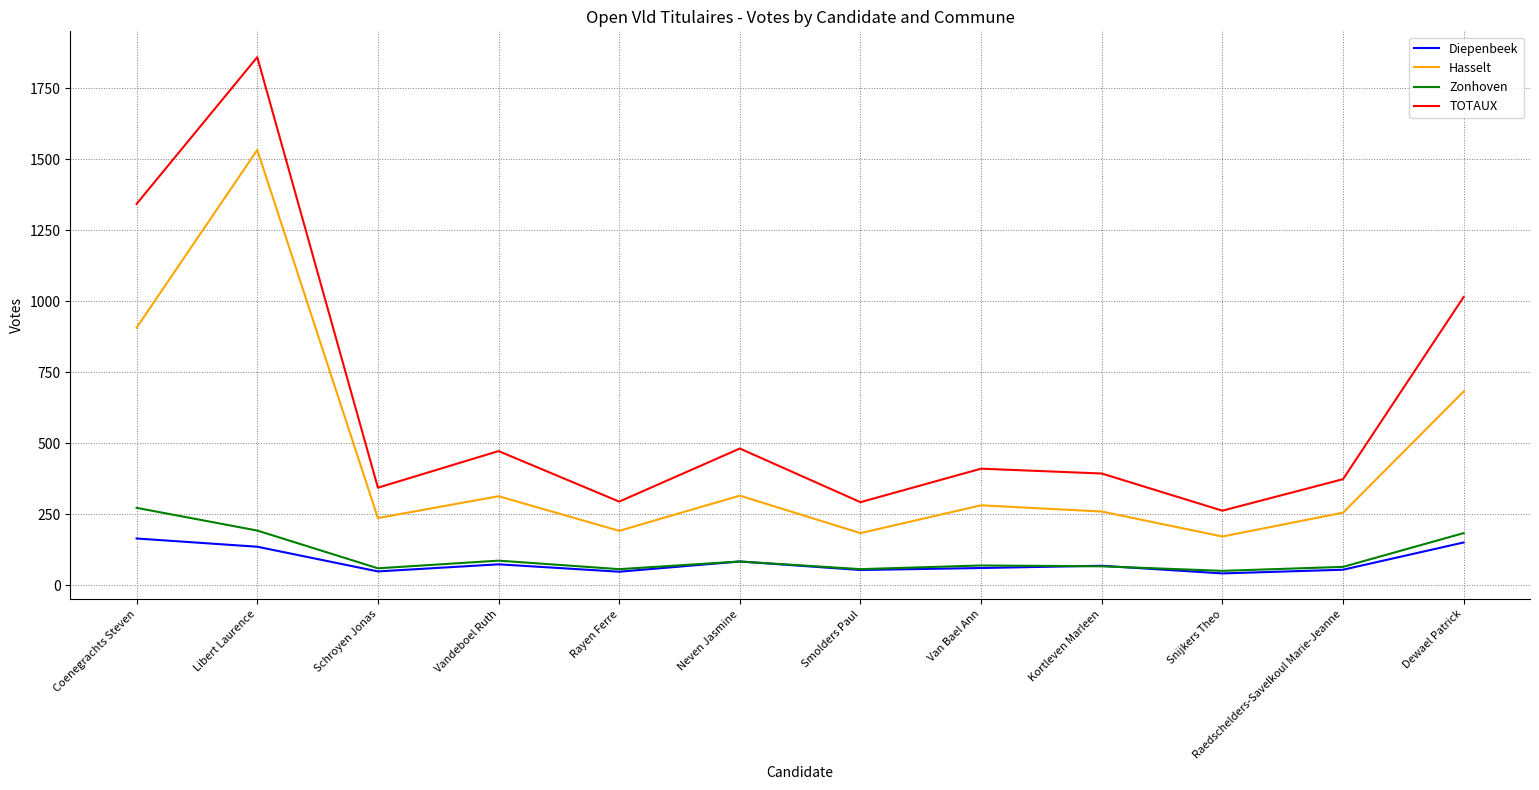

True or false: Zonhoven and Hasselt cross at least once.

False